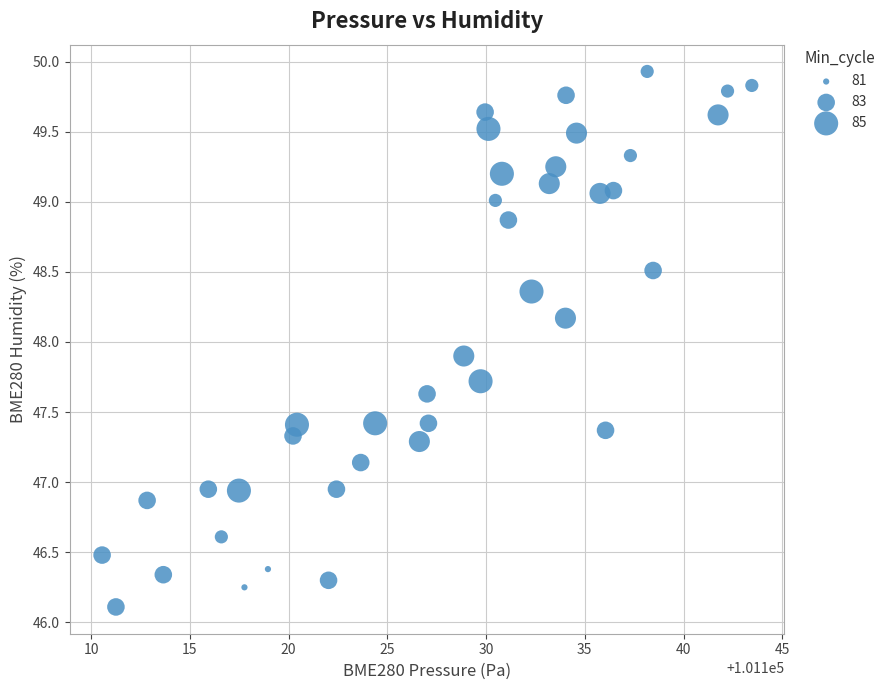

What Y value in the scatter plot is closest to 48?

47.9